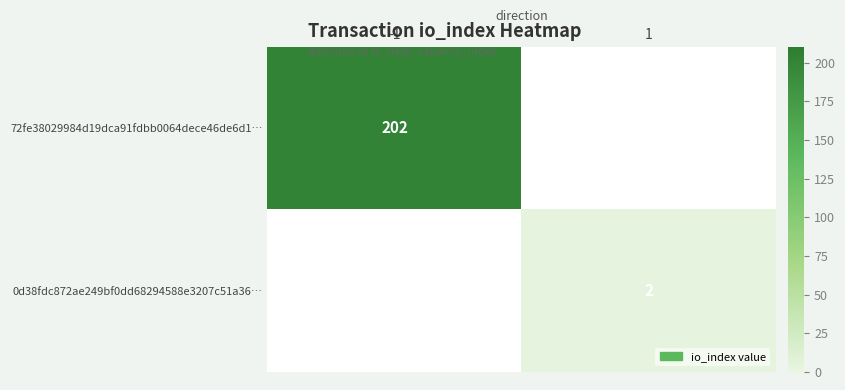

The 72fe38029984d19dca91fdbb0064dece46de6d1… series shows 202 at -1. True or false?

True